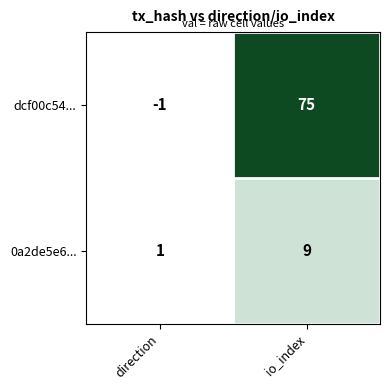

At which category is the sum across all series the highest?

io_index